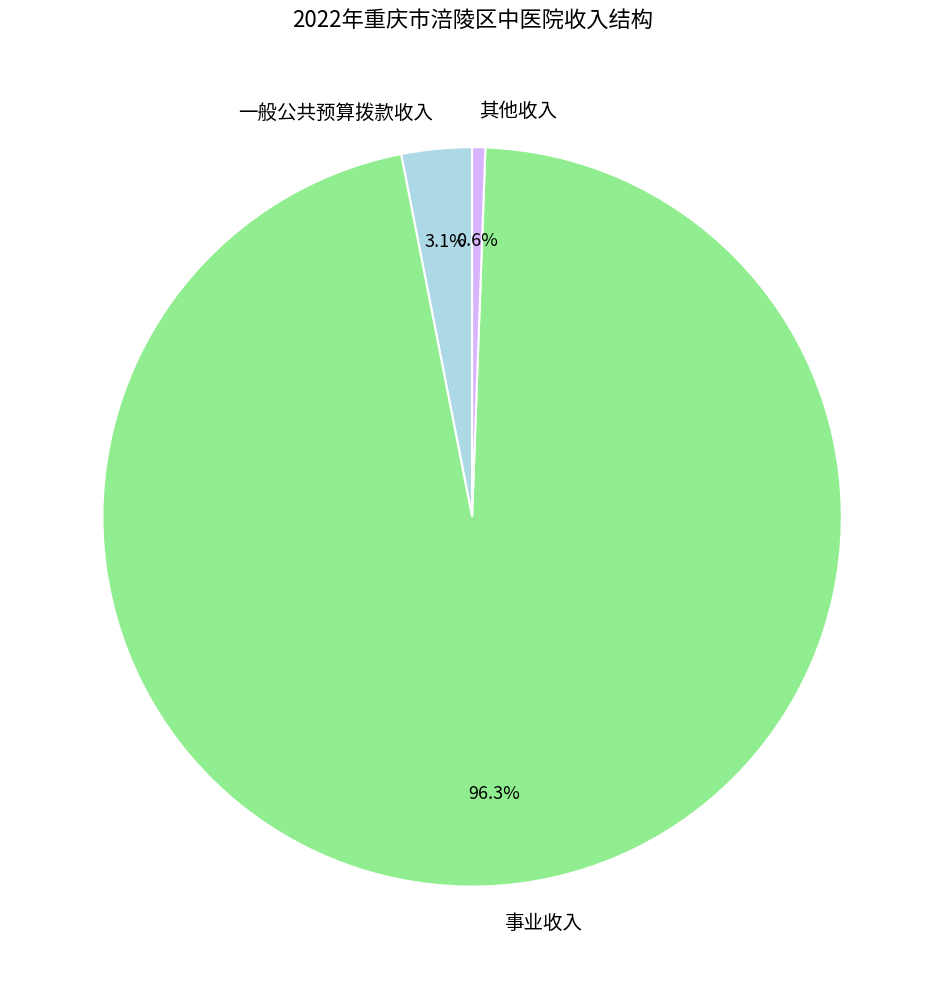

Is it true that 一般公共预算拨款收入 is 17% of the pie?

False